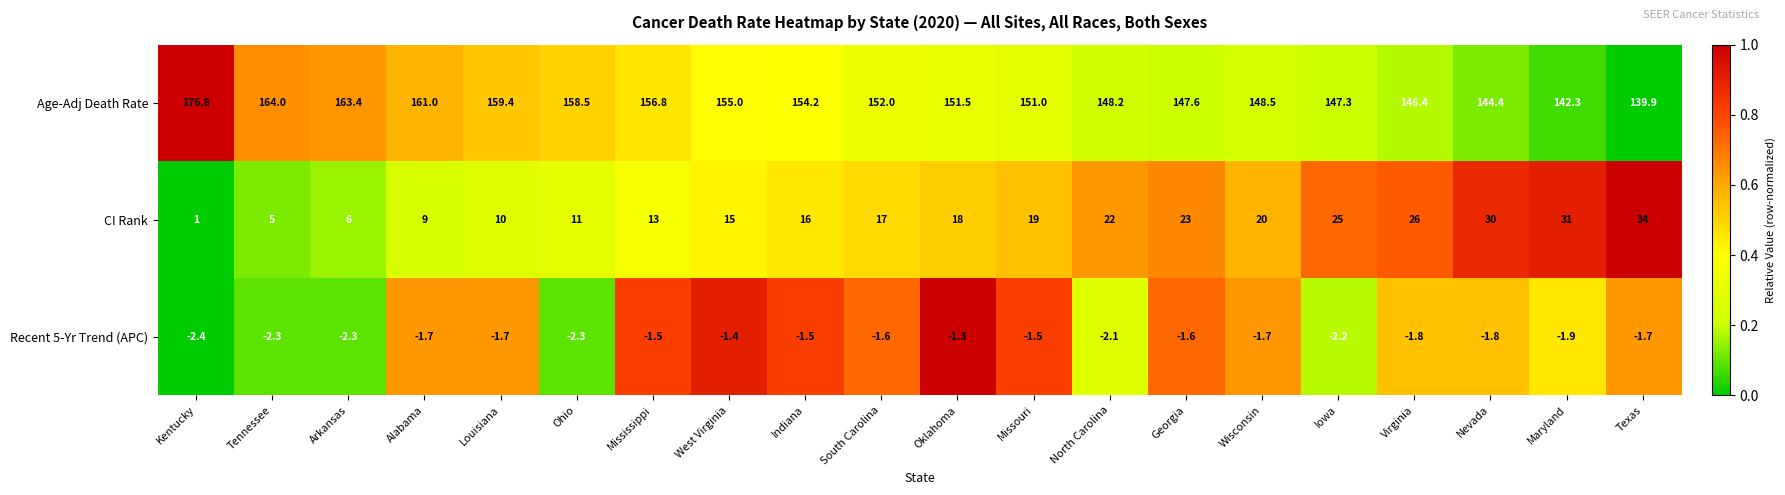

At which label is Age-Adj Death Rate closest to 158?

Ohio